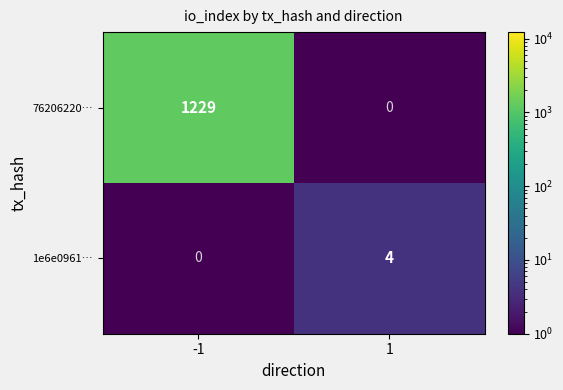

What is the total value across all series at -1?

1229